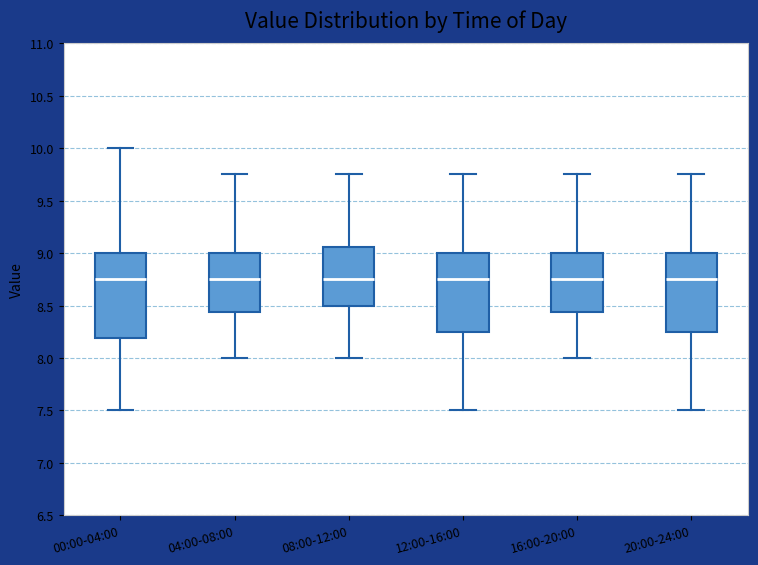

Reading left to right, transcribe this box plot: for each box, give where its median line is, the range the box spans, and where its two whiskers end, as read against the y-axis. The values are not printed on the chart, so give them approximately, as read against the axis.

00:00-04:00: median 8.75, box 8.20 to 9.00, whiskers 7.50 to 10.00
04:00-08:00: median 8.75, box 8.45 to 9.00, whiskers 8.00 to 9.75
08:00-12:00: median 8.75, box 8.50 to 9.05, whiskers 8.00 to 9.75
12:00-16:00: median 8.75, box 8.25 to 9.00, whiskers 7.50 to 9.75
16:00-20:00: median 8.75, box 8.45 to 9.00, whiskers 8.00 to 9.75
20:00-24:00: median 8.75, box 8.25 to 9.00, whiskers 7.50 to 9.75